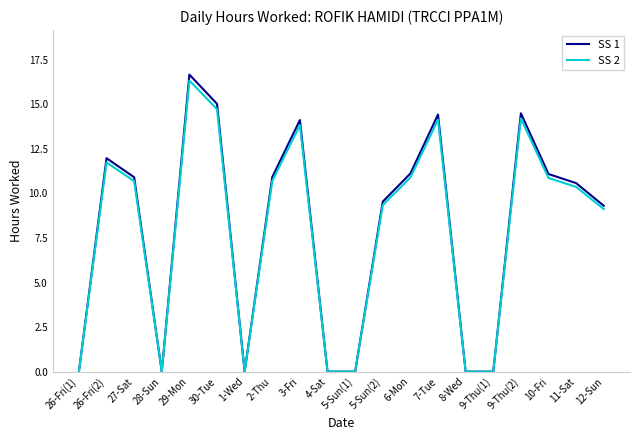

How many values in the SS 2 series exceed 10?

11